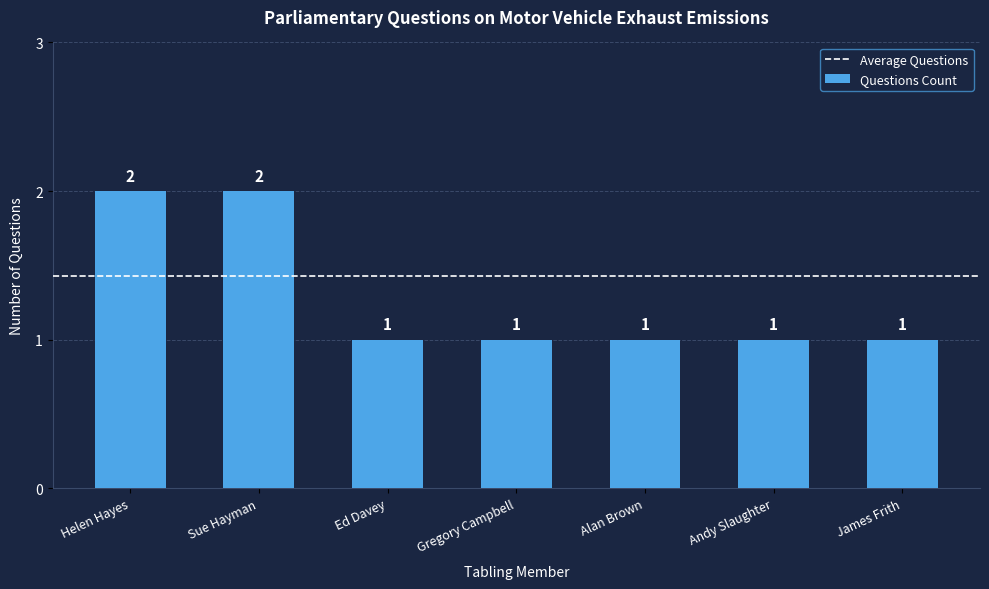

Are the bars grouped side by side (vs. stacked)?

No